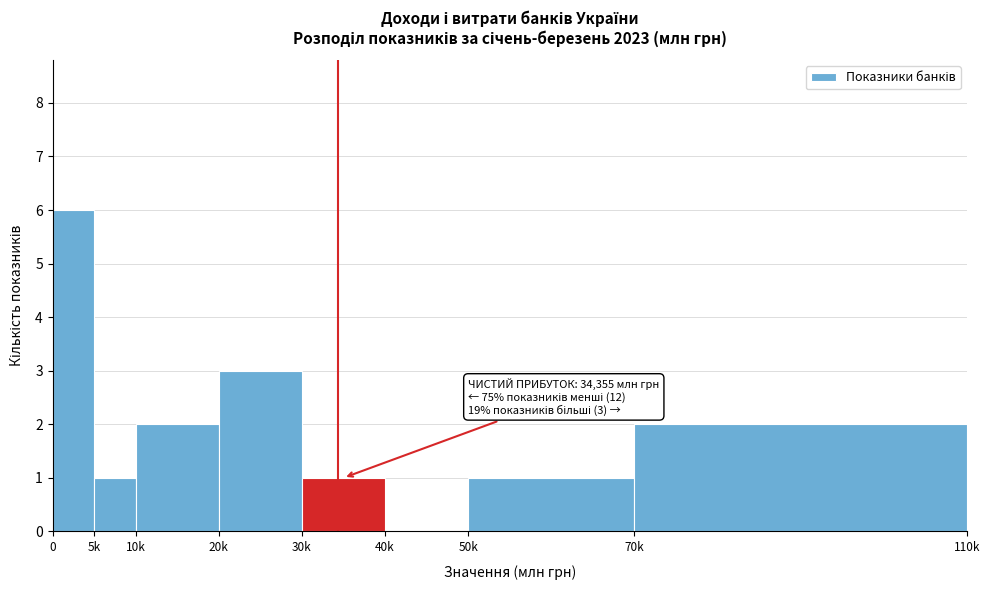

Reading left to right, what are all the values shown in this chart?

0=6	5k=1	10k=2	20k=3	30k=1	40k=0	50k=1	70k=2